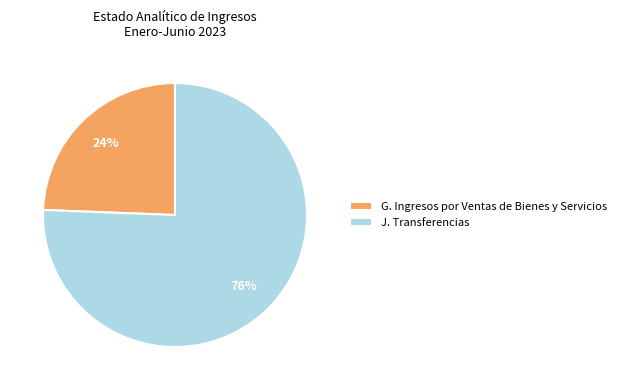

Between J. Transferencias and G. Ingresos por Ventas de Bienes y Servicios, which is larger?

J. Transferencias